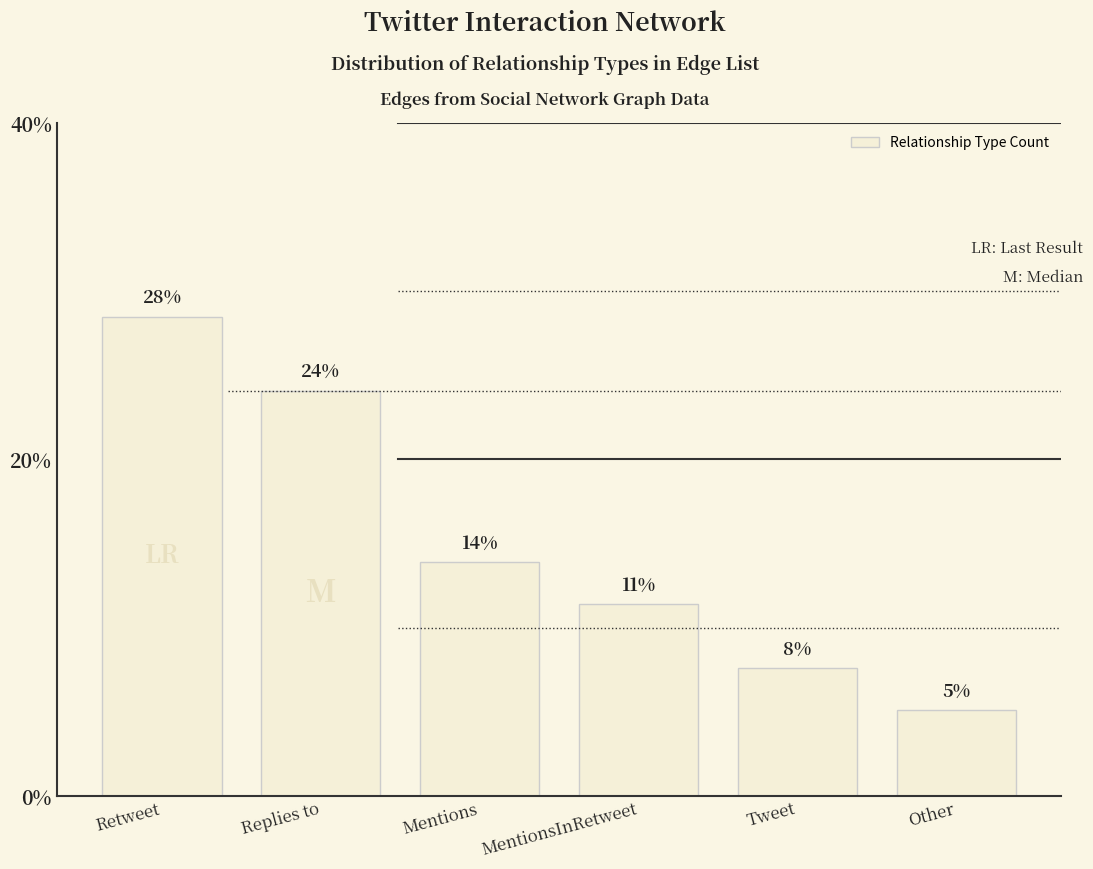

What is the difference between the second highest and minimum values?

0.2